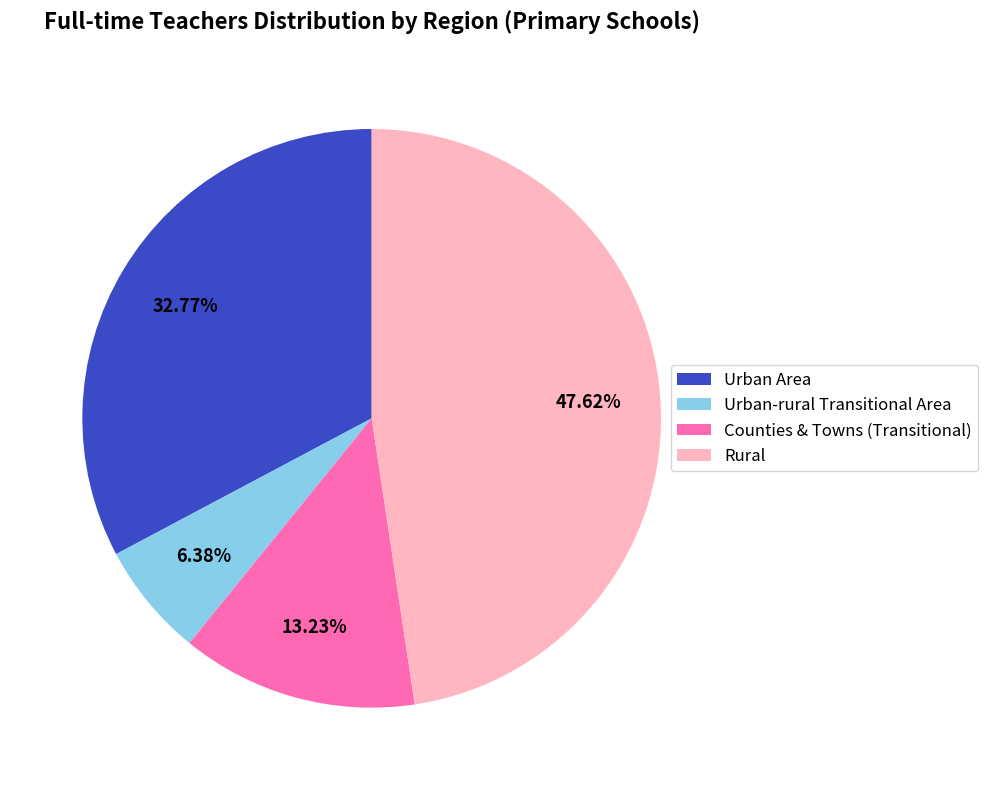

What portion of the pie excludes Rural?

52.4%